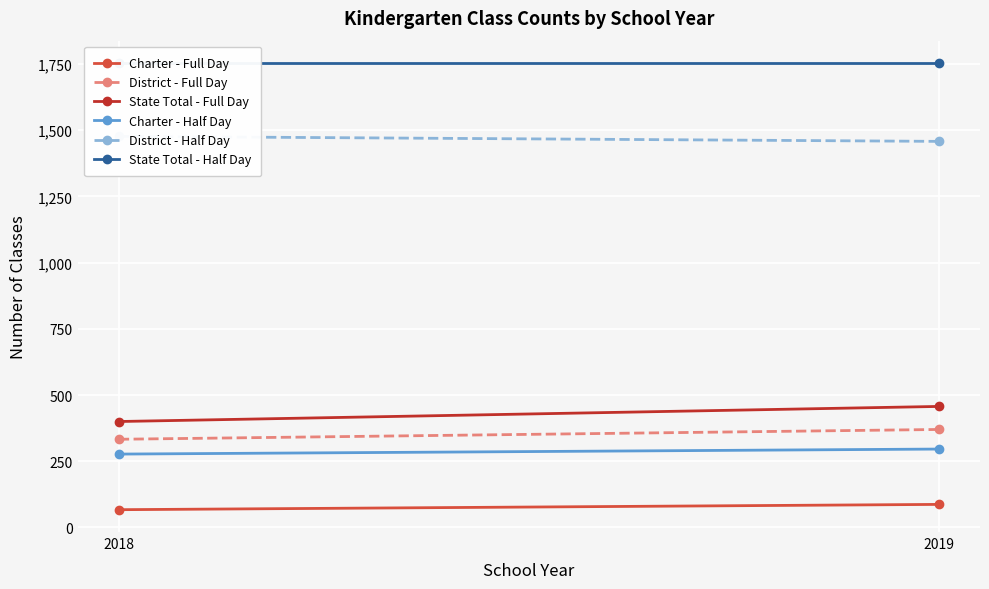

The value of District - Full Day at 2019 is 370. True or false?

True